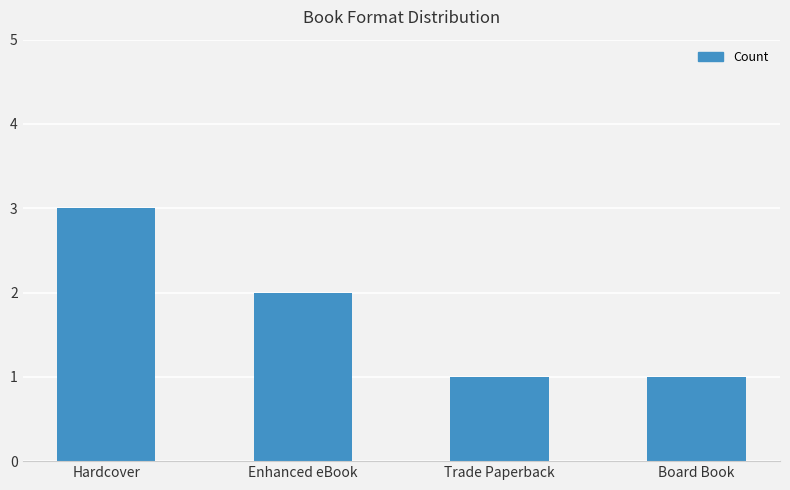

What is the label of the 4th bar from the left?

Board Book